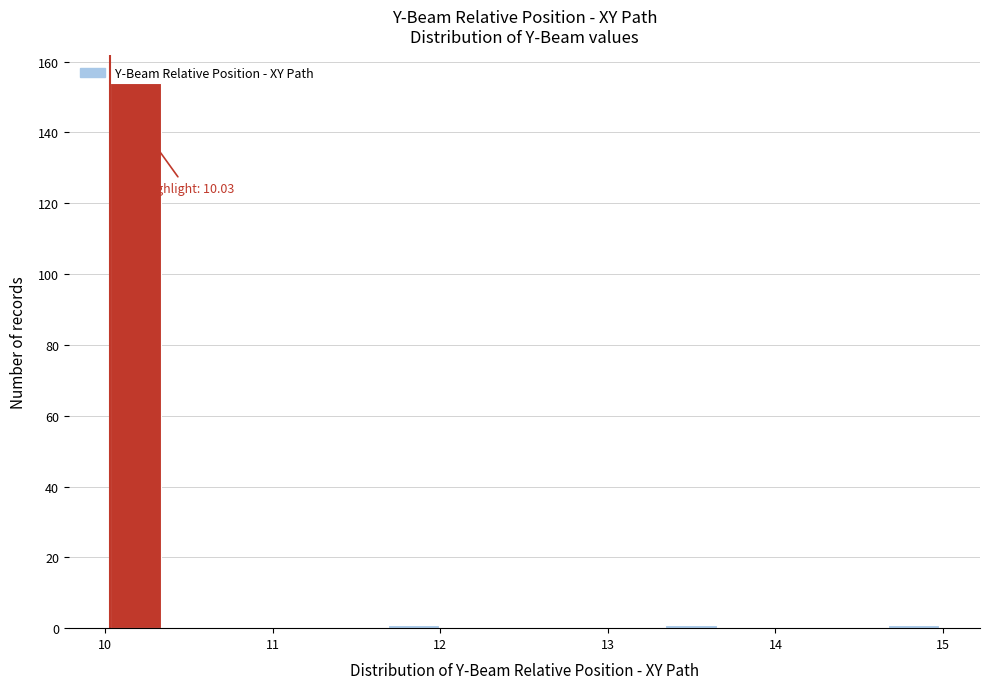

Around what value on the x-axis is the tallest bar? Give the approximate position of its centre, as read against the axis.

10.2